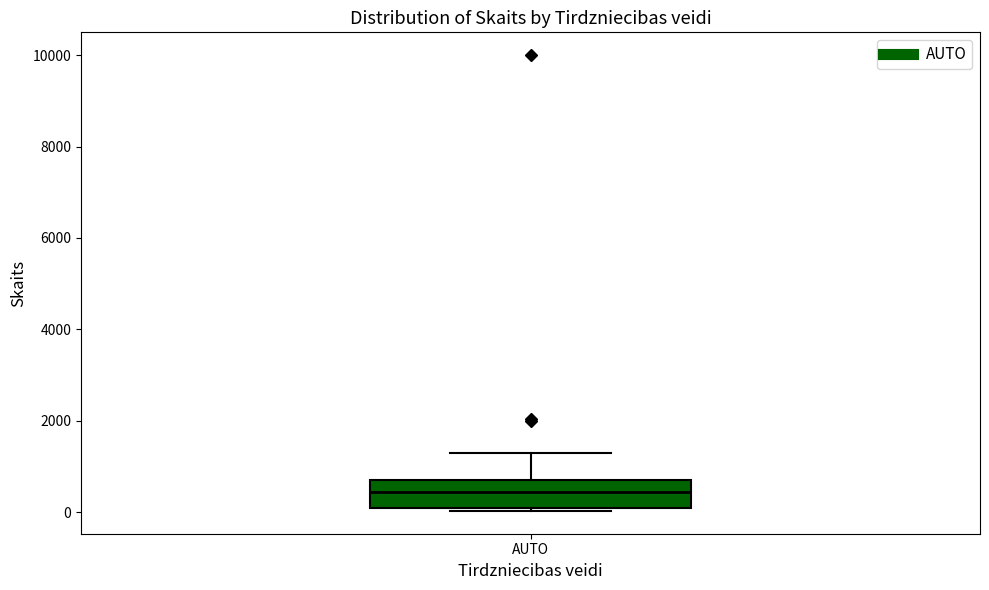

Where is the lower edge of the box for AUTO on the y-axis? The values are not printed on the chart, so give them approximately, as read against the axis.

200